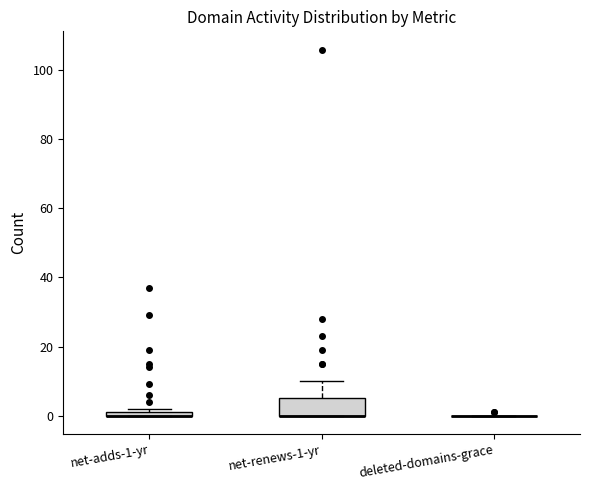

Where is the upper edge of the box for net-renews-1-yr on the y-axis? The values are not printed on the chart, so give them approximately, as read against the axis.

6